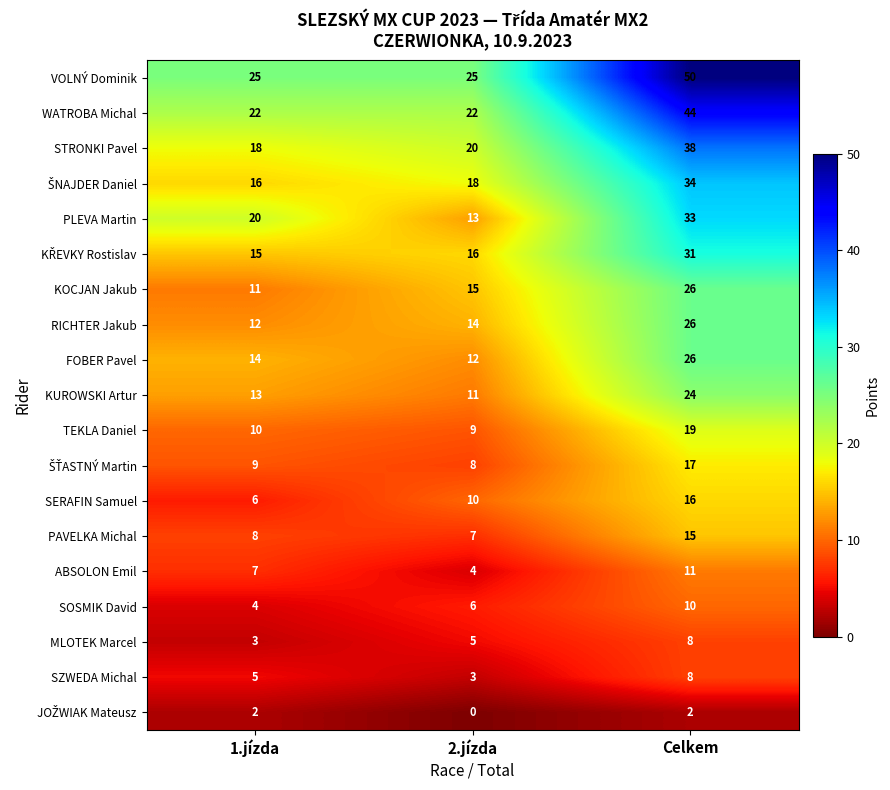

What is the highest value of the SOSMIK David series?

10